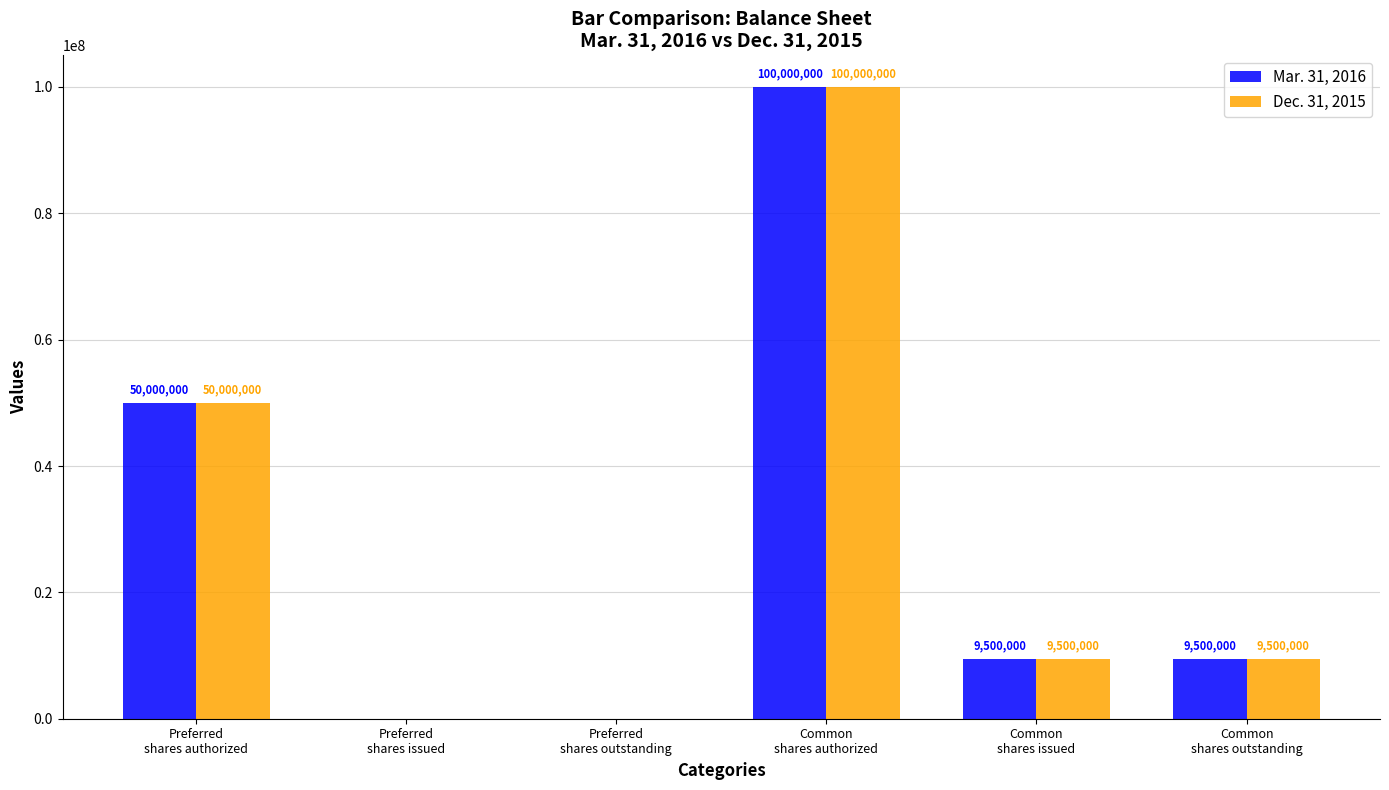

Does the chart contain stacked bars?

No